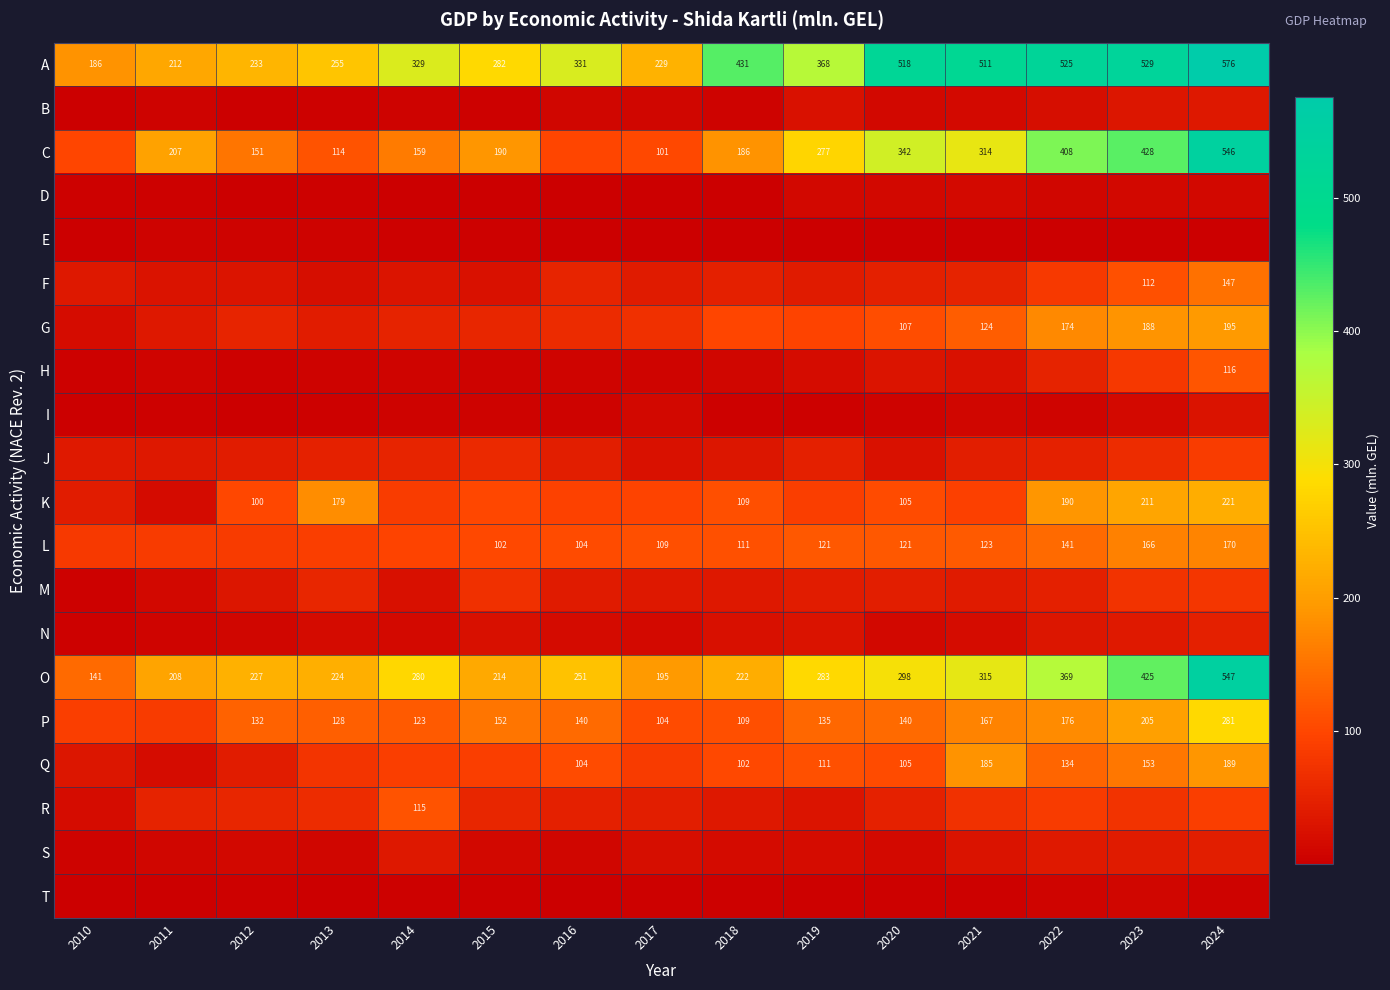

How many data points does each series have?

15